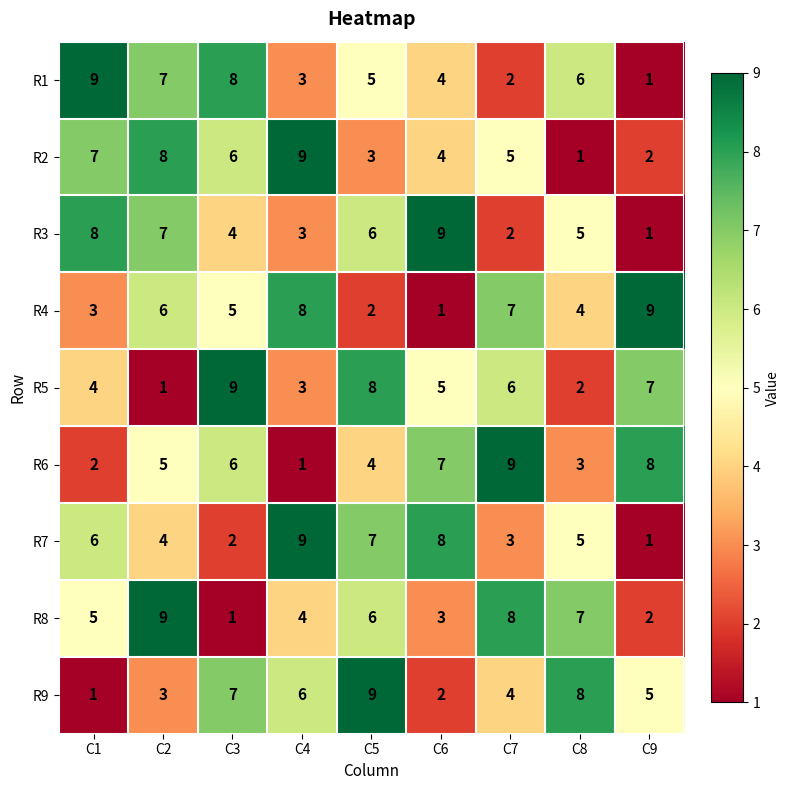

The value of R2 at C1 is 4. True or false?

False